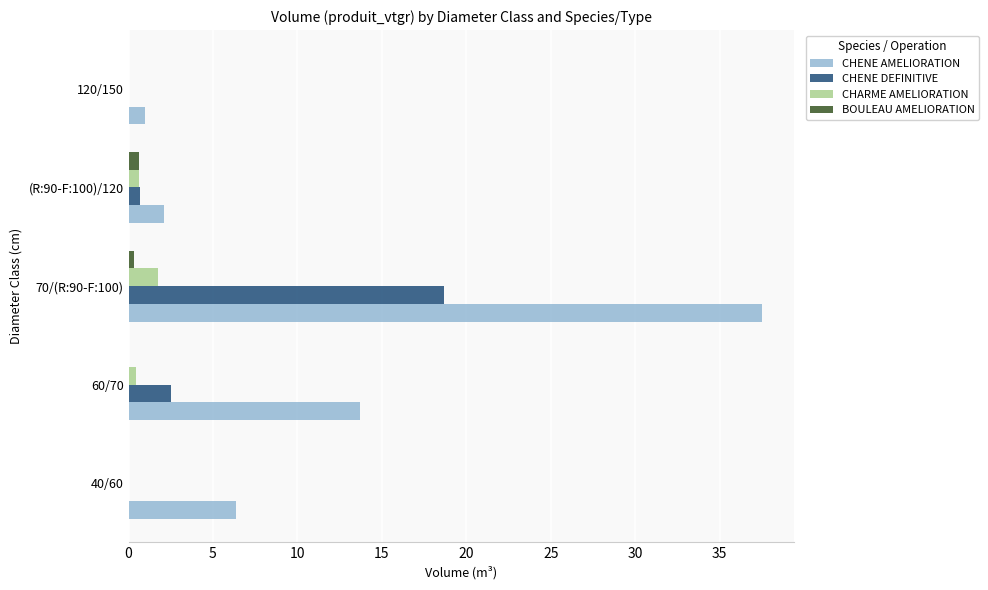

The value of CHENE AMELIORATION at 40/60 is 6.3. True or false?

True